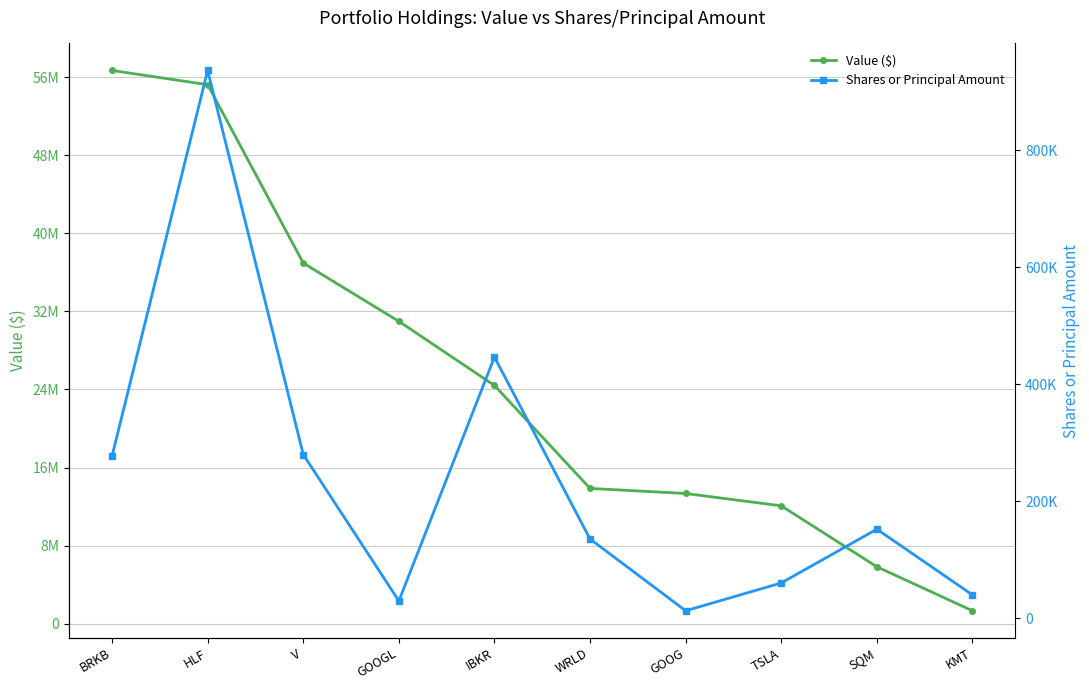

True or false: Value ($) and Shares or Principal Amount cross at least once.

False